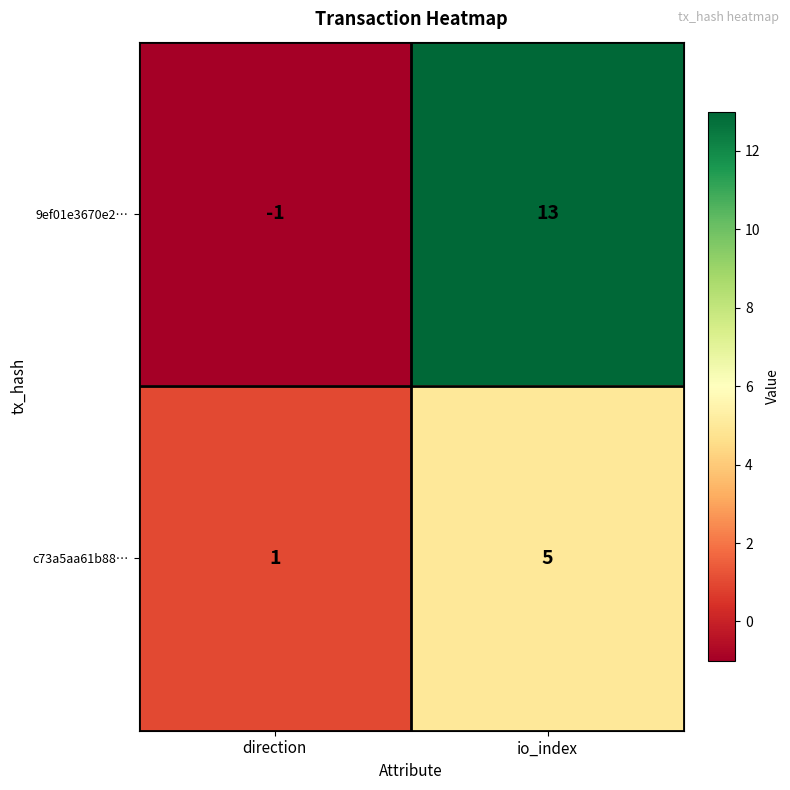

The value of 9ef01e3670e2… at io_index is 13. True or false?

True